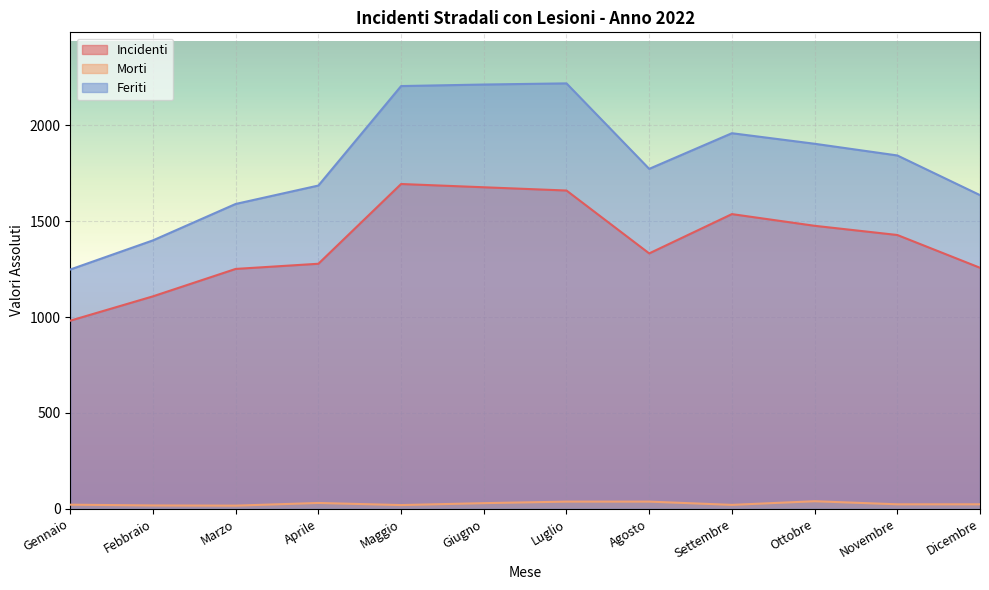

What position from the left is Aprile?

4